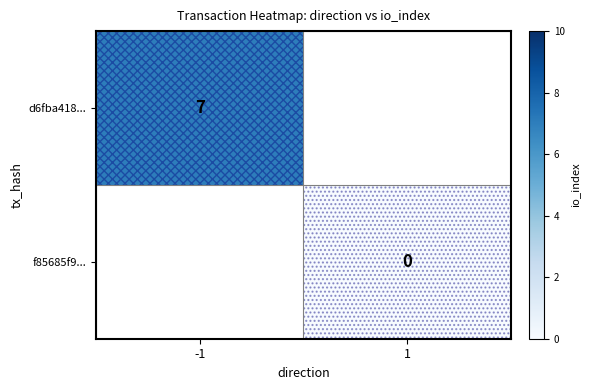

At which category does the chart reach its peak across all series?

-1